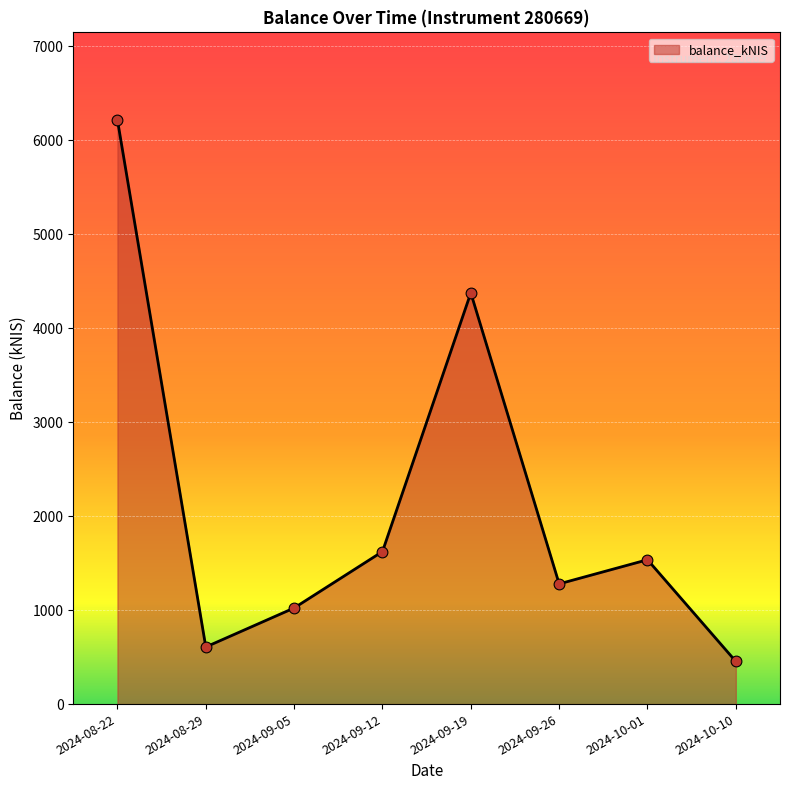

Approximately how many times larger is the value at 2024-09-12 compared to 2024-09-26?

1.3